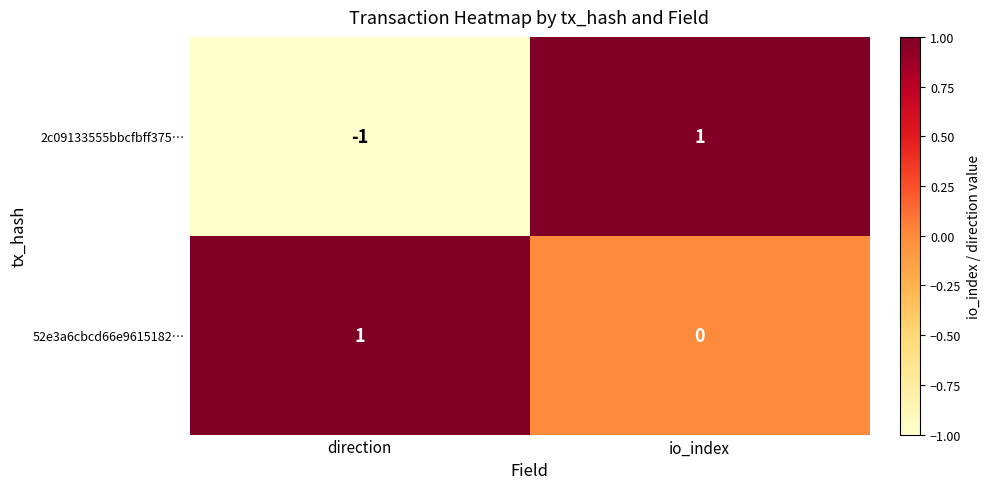

What is the difference between the highest and lowest values at direction?

2